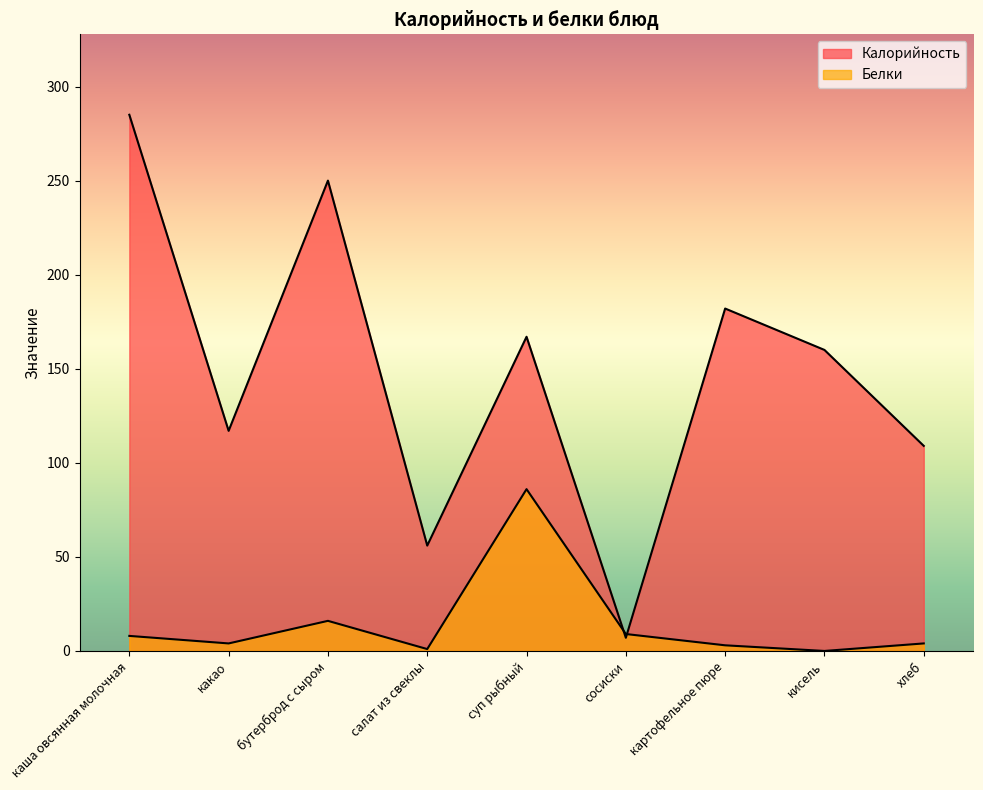

What is the value of the Калорийность point at the 5th from the left?

167